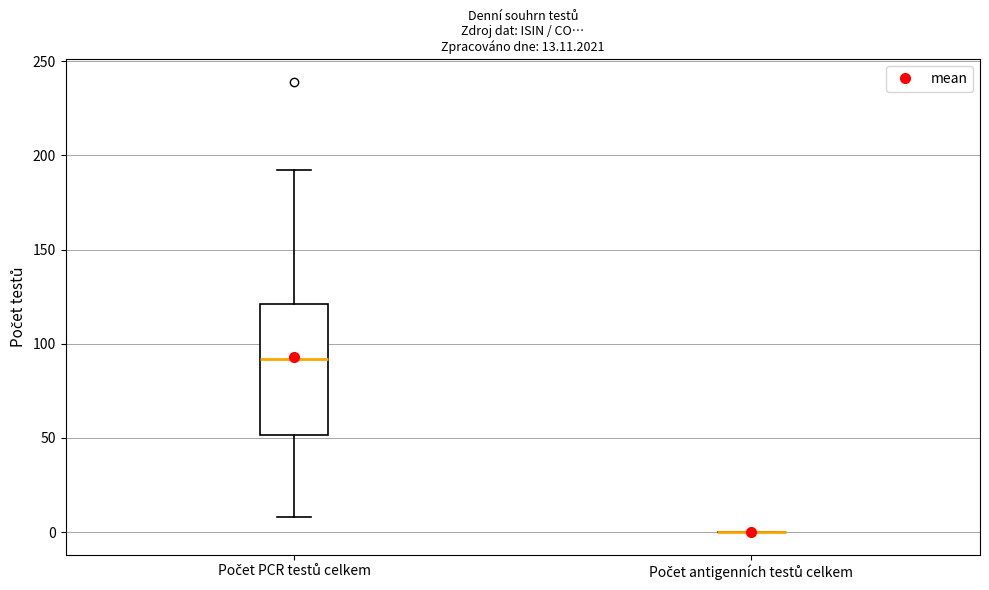

Which box is the tallest, from its lower edge to its upper edge?

Počet PCR testů celkem